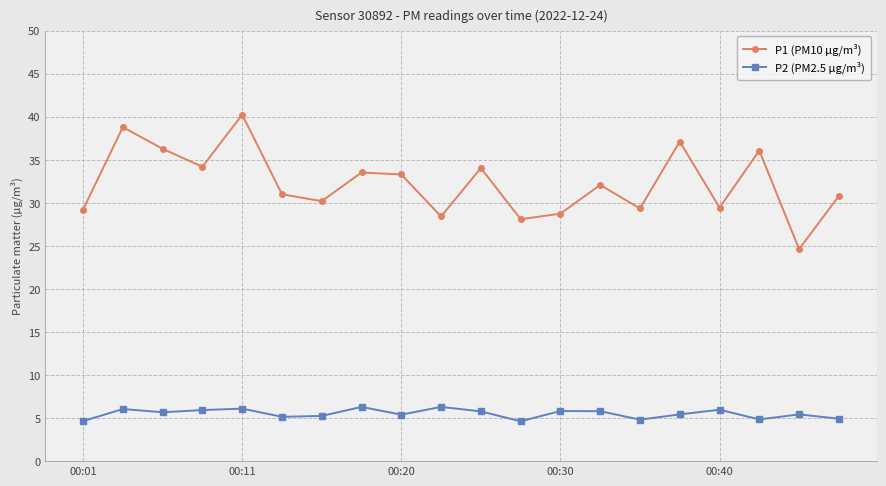

What is the difference between the maximum and minimum values in the P1 (PM10 µg/m³) series?

15.6